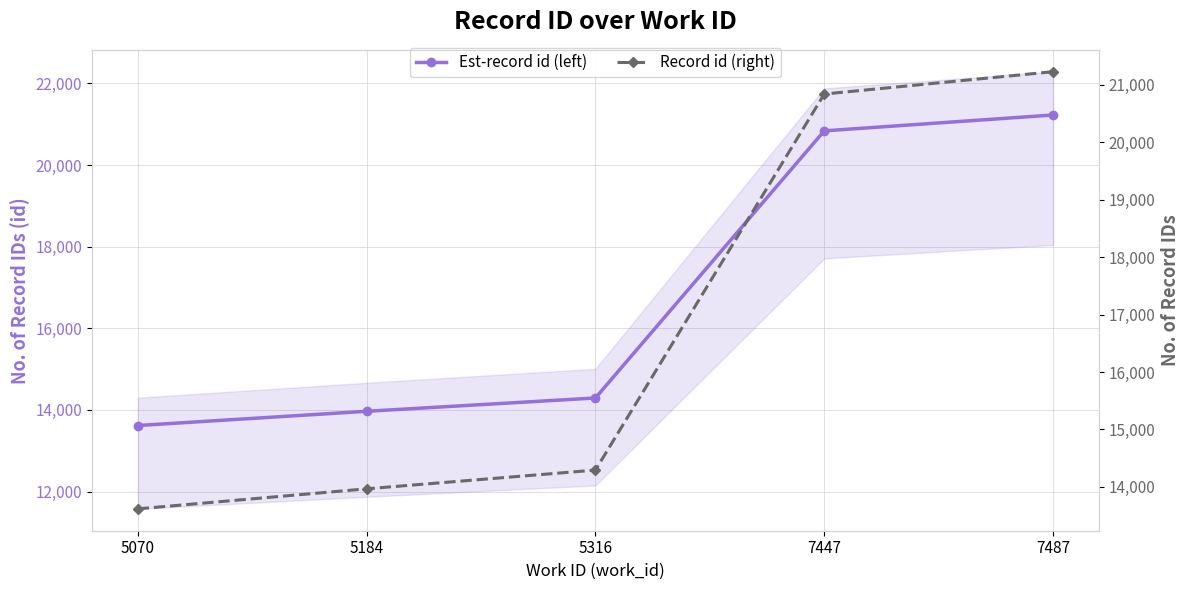

What is the difference between the maximum and minimum values in the id (right axis) series?

7611